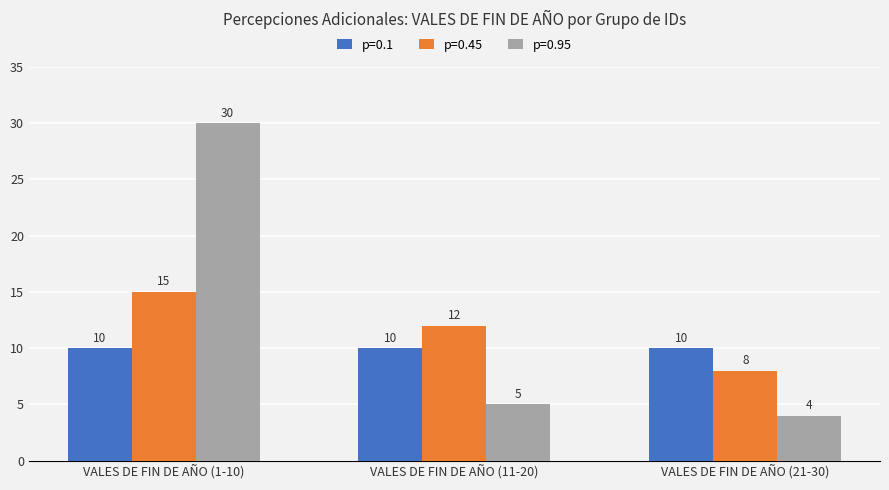

At which label is p=0.95 closest to 17?

VALES DE FIN DE AÑO (11-20)